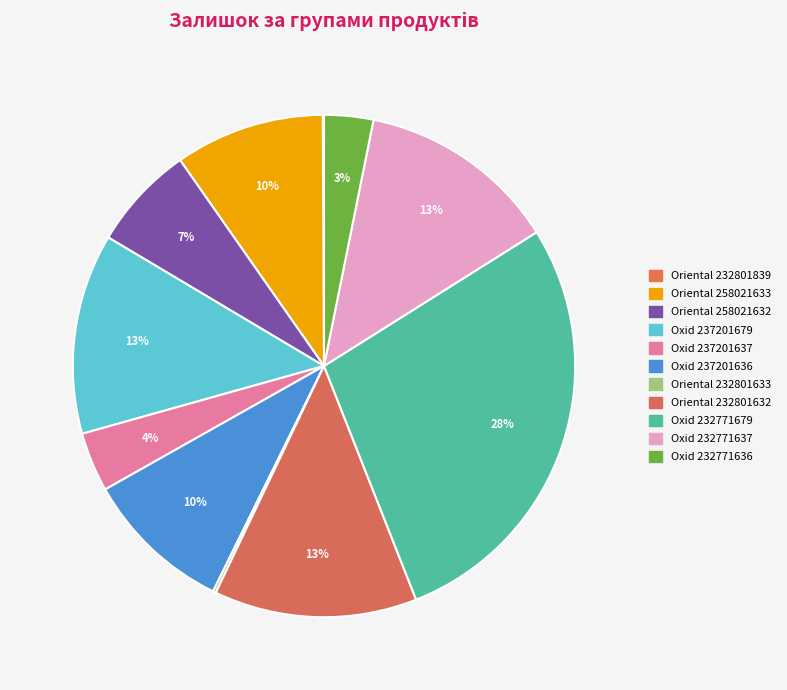

The Oriental 232801632 slice represents 13% of the pie. True or false?

True